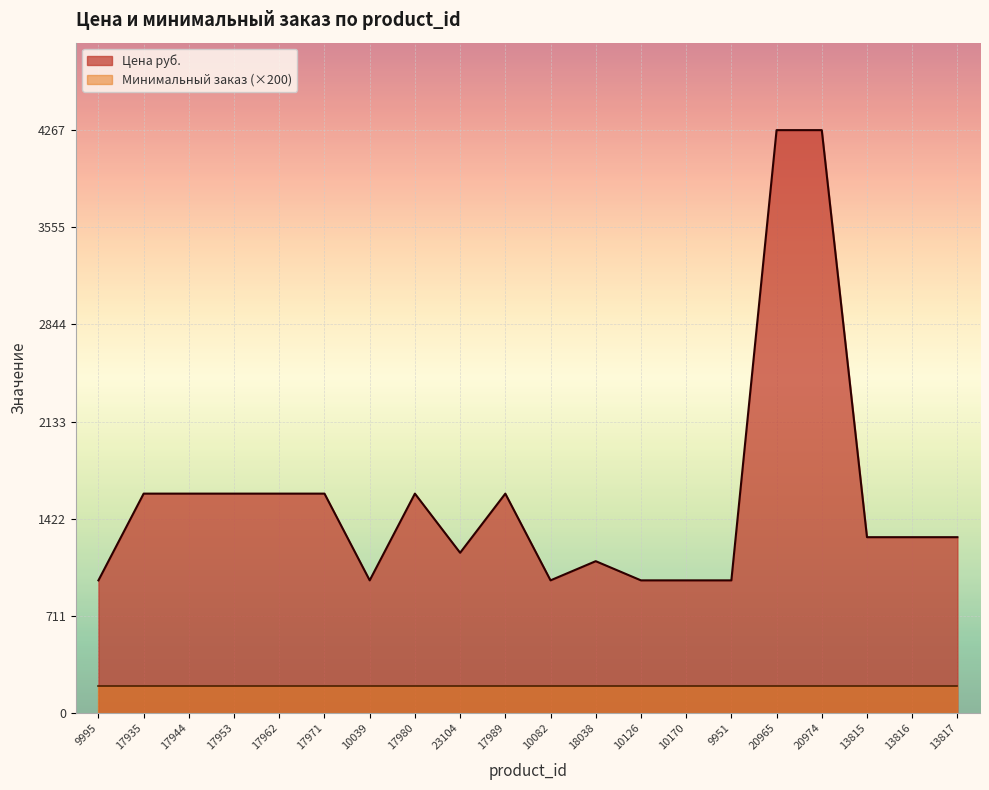

How many categories are shown in the chart?

20